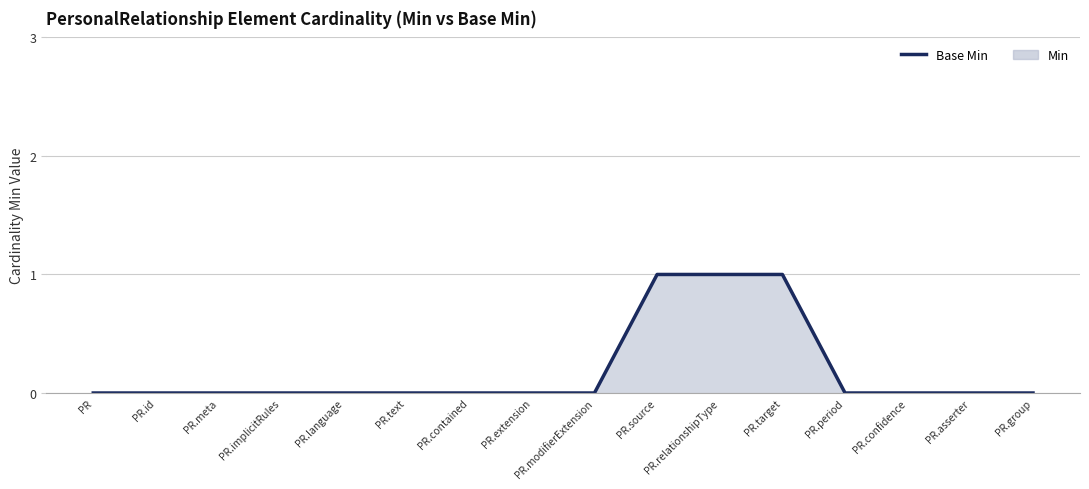

True or false: the data has more than 0 interior local peaks.

False